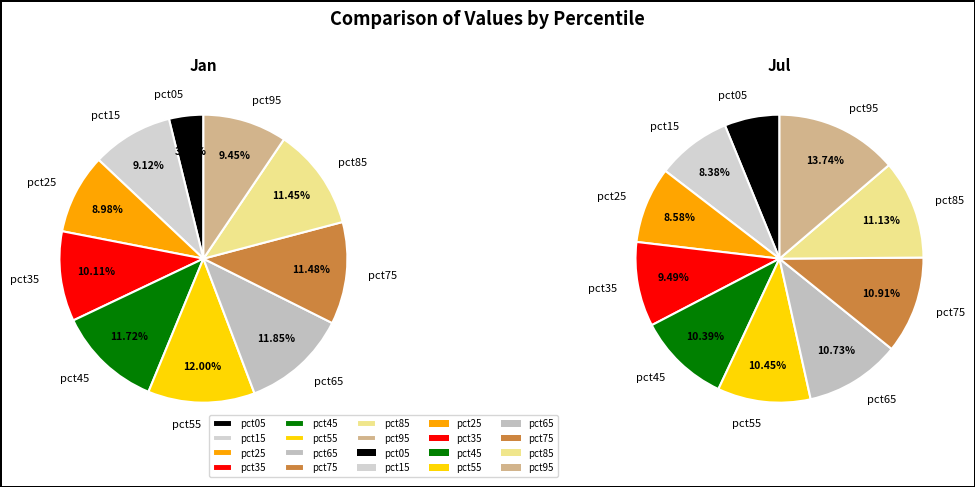

Is there any slice that represents more than half of the pie?

No